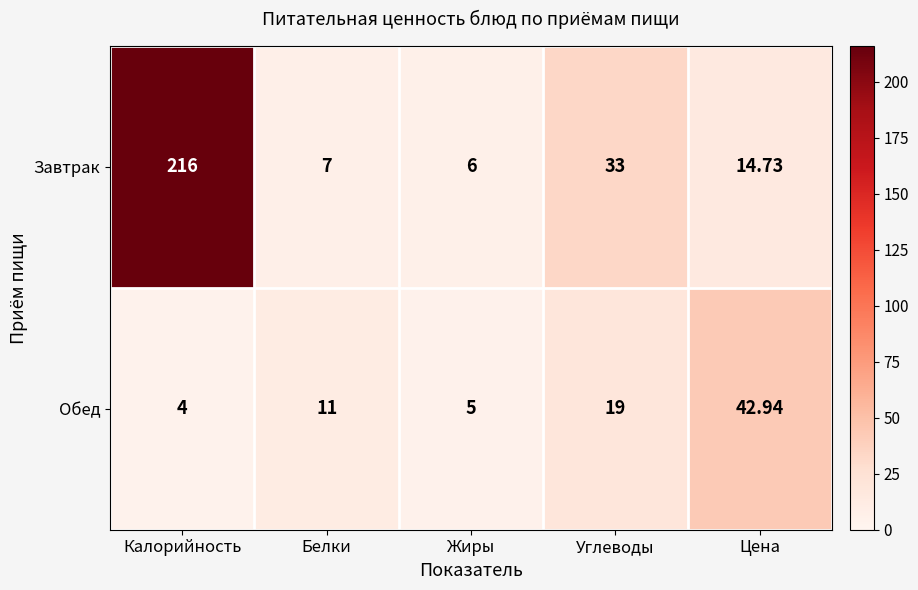

At how many categories does at least one series exceed 44?

1